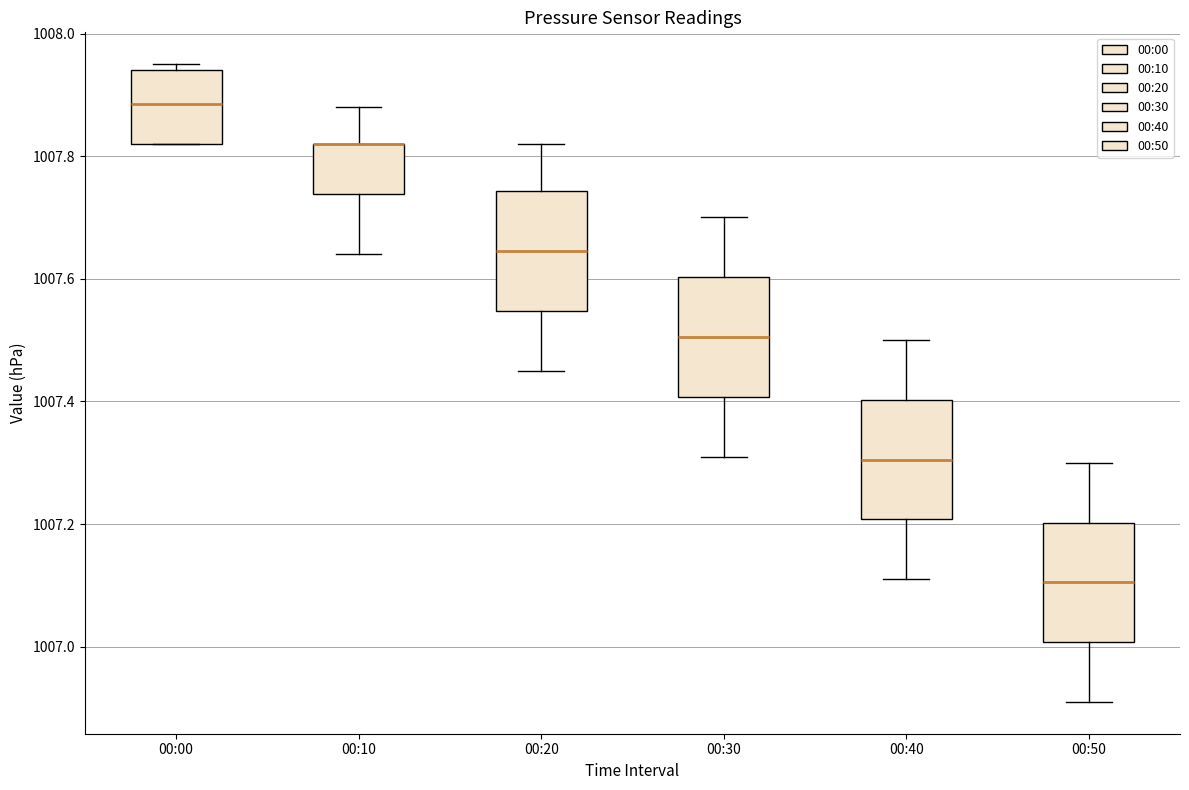

Where does the lower whisker of the box for 00:10 end on the y-axis? The values are not printed on the chart, so give them approximately, as read against the axis.

1007.64